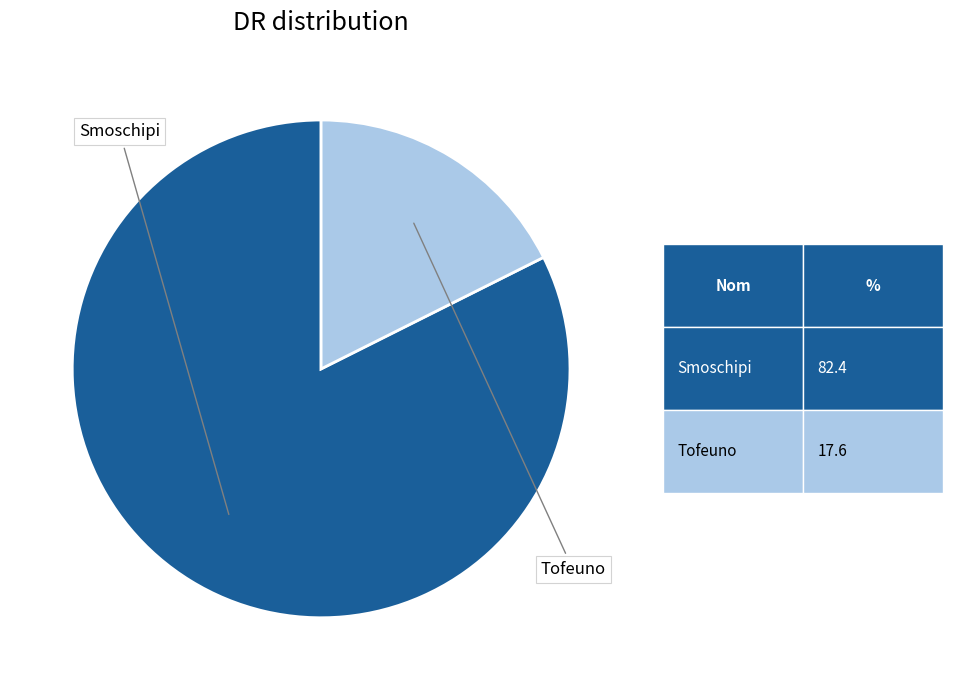

Between Tofeuno and Smoschipi, which is larger?

Smoschipi